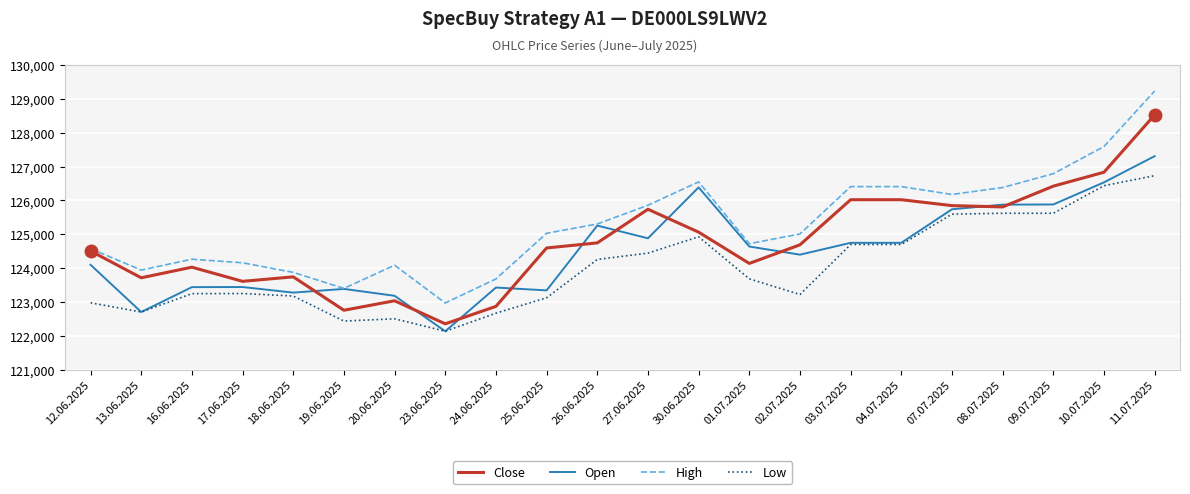

What is the total value across all series at 12.06.2025?

496148